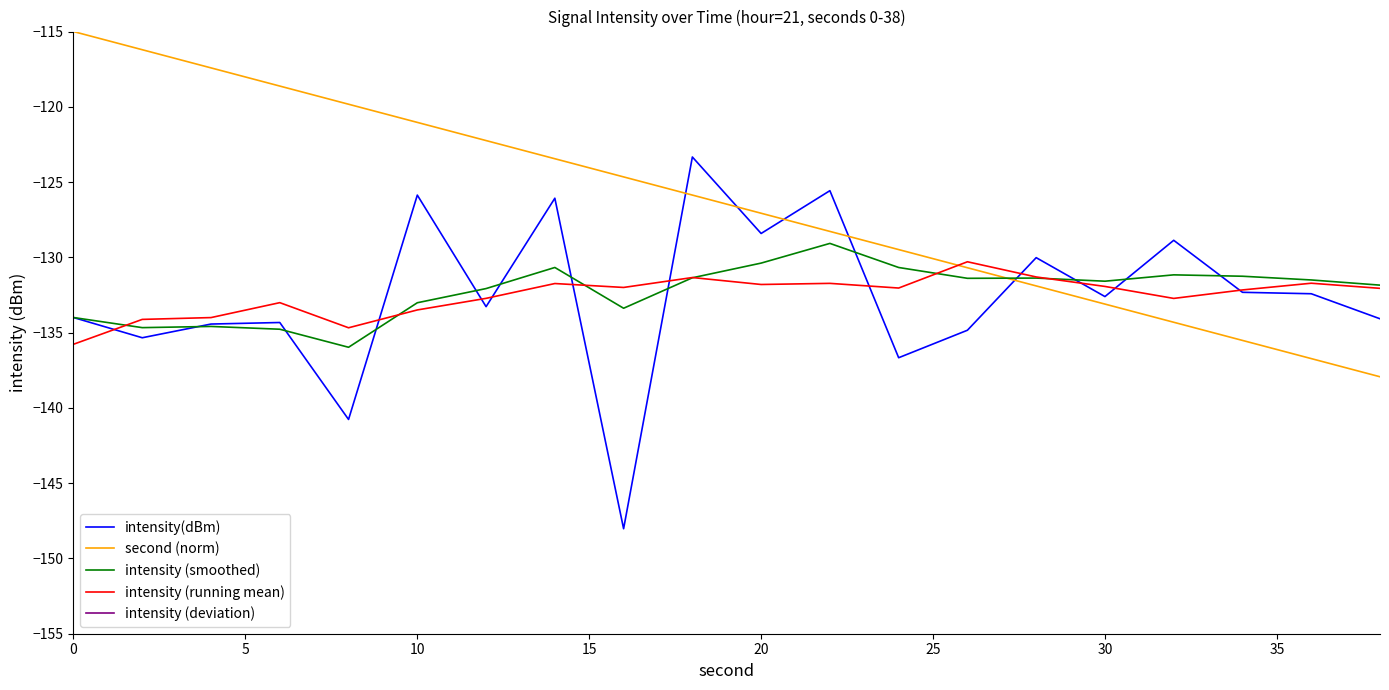

How many values in the intensity (smoothed) series are below -131?

16